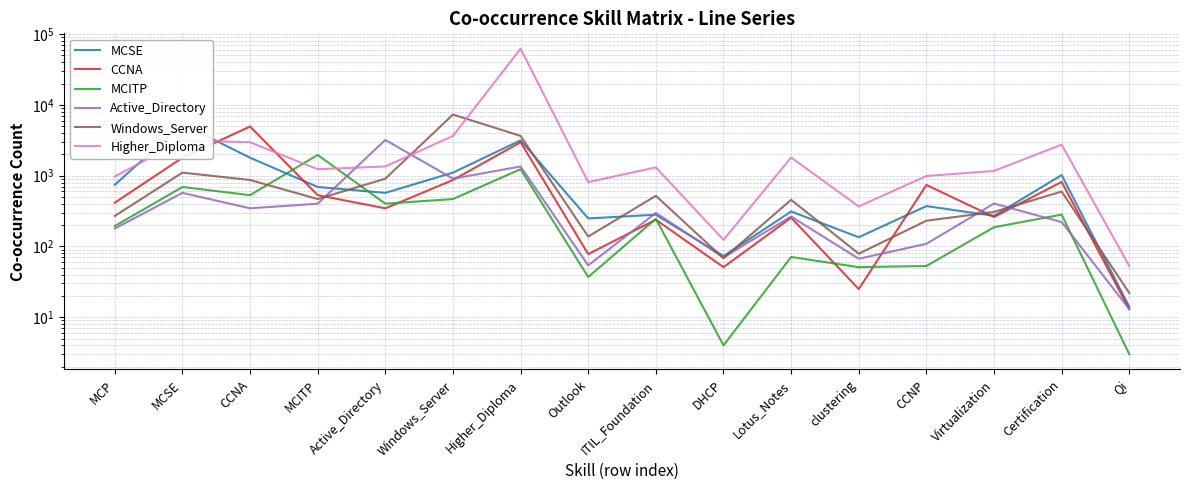

Is it true that Active_Directory equals 348 at Certification?

False